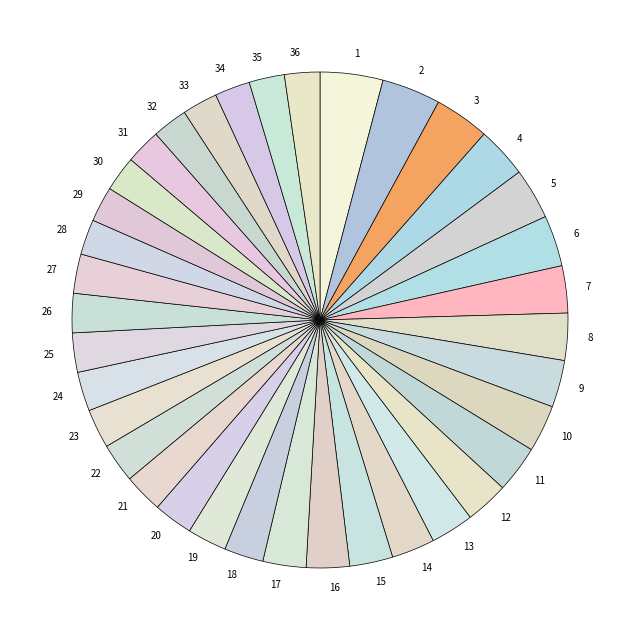

Is the sum of 12 and 25 greater than half?

No